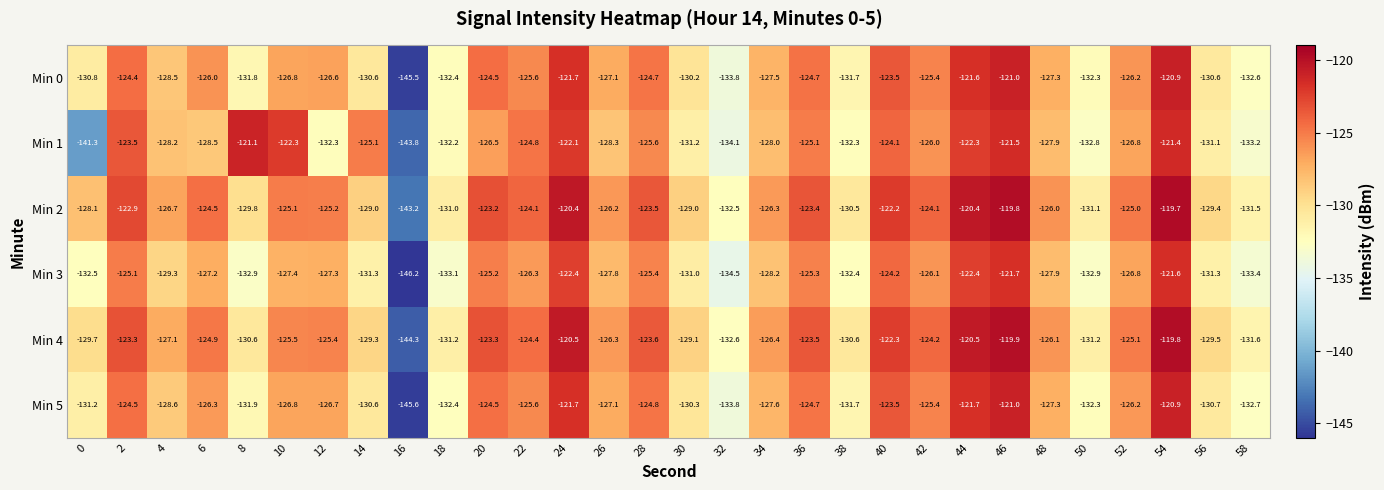

What is the difference between the second highest and minimum values in the Min 4 series?

24.4